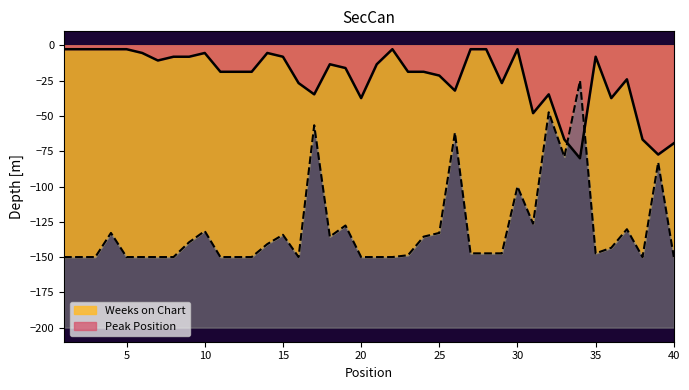

At how many categories does at least one series exceed -147?

40